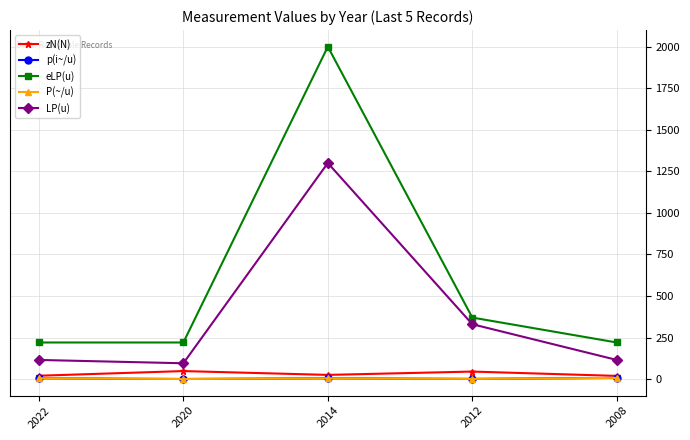

Is this an area chart (filled region under the line)?

No